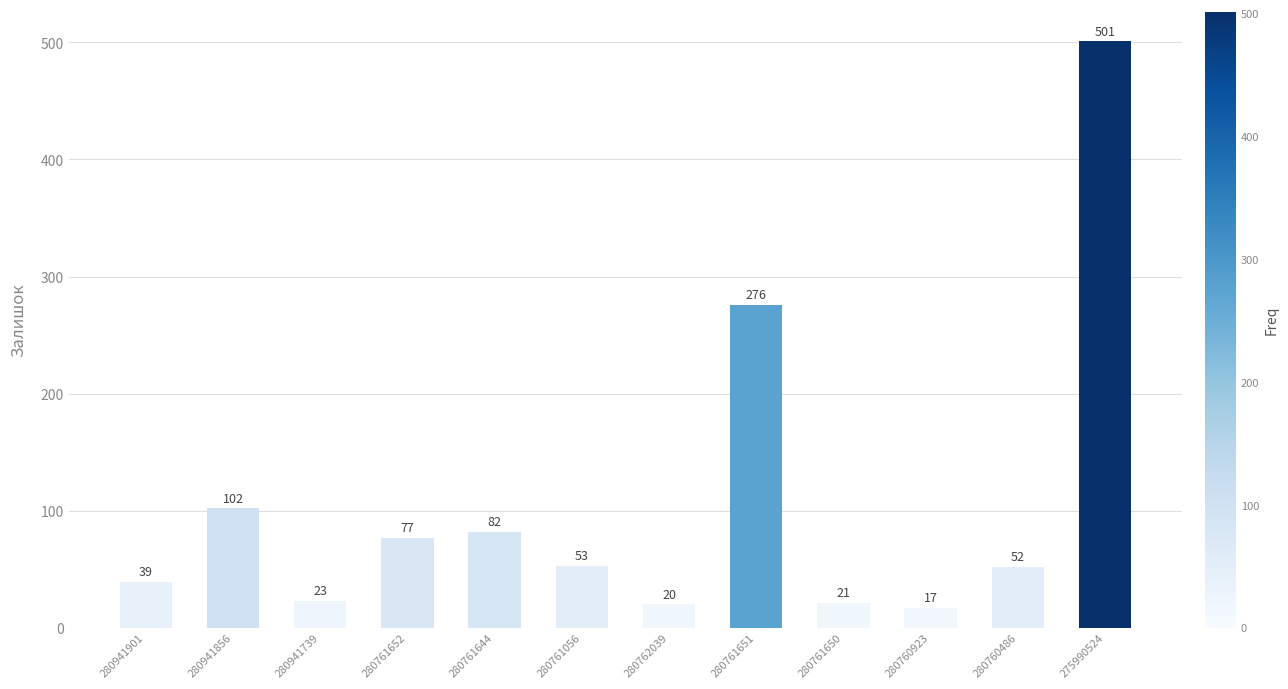

Which category has the lowest value across all series?

280760923